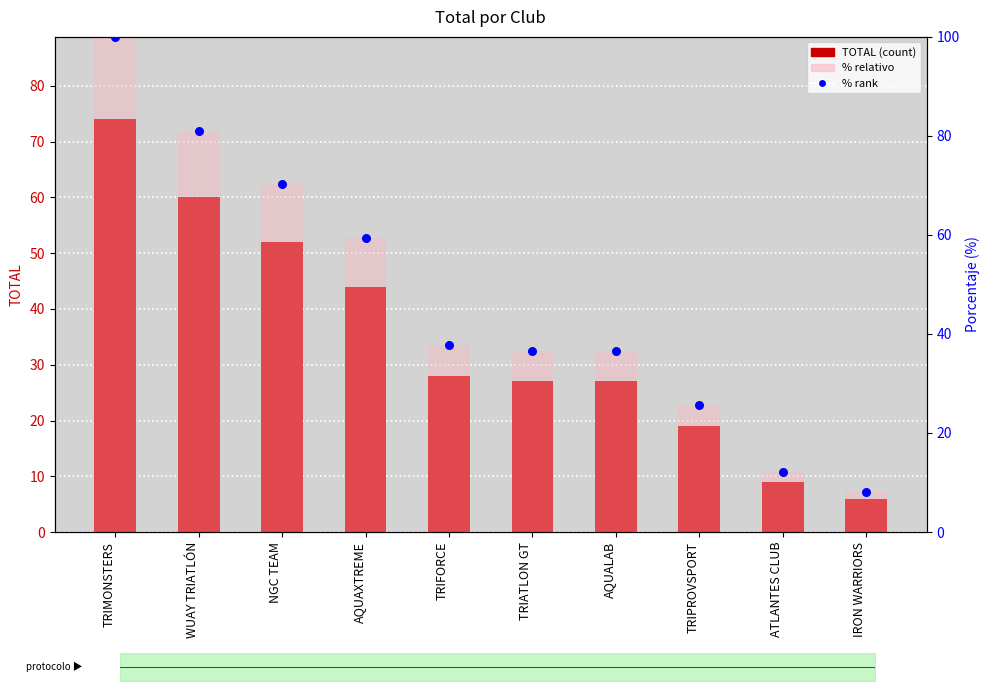

Is the value of % rank at TRIPROVSPORT greater than the value of % relativo at WUAY TRIATLÓN?

No